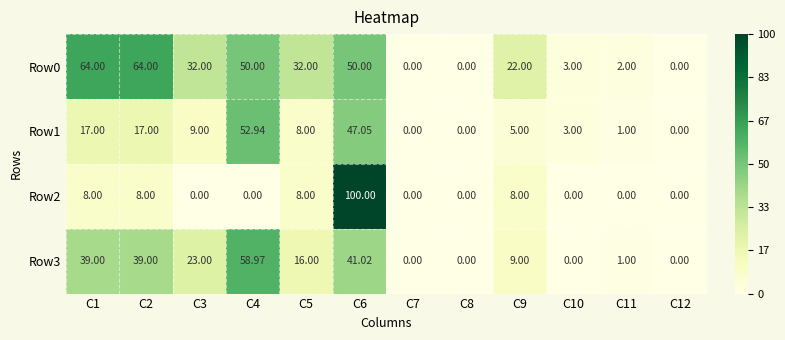

Is the value of Row3 at C4 greater than the value of Row1 at C11?

Yes